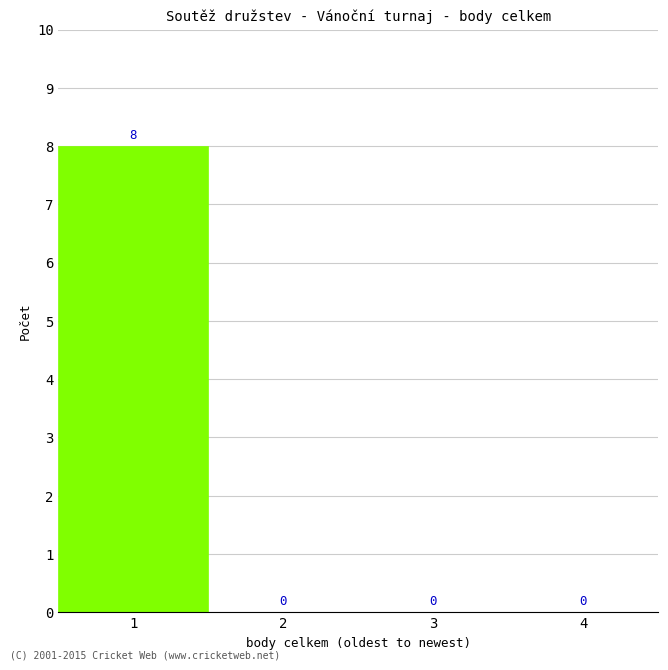

What is the change in value from 1 to 3?

-8